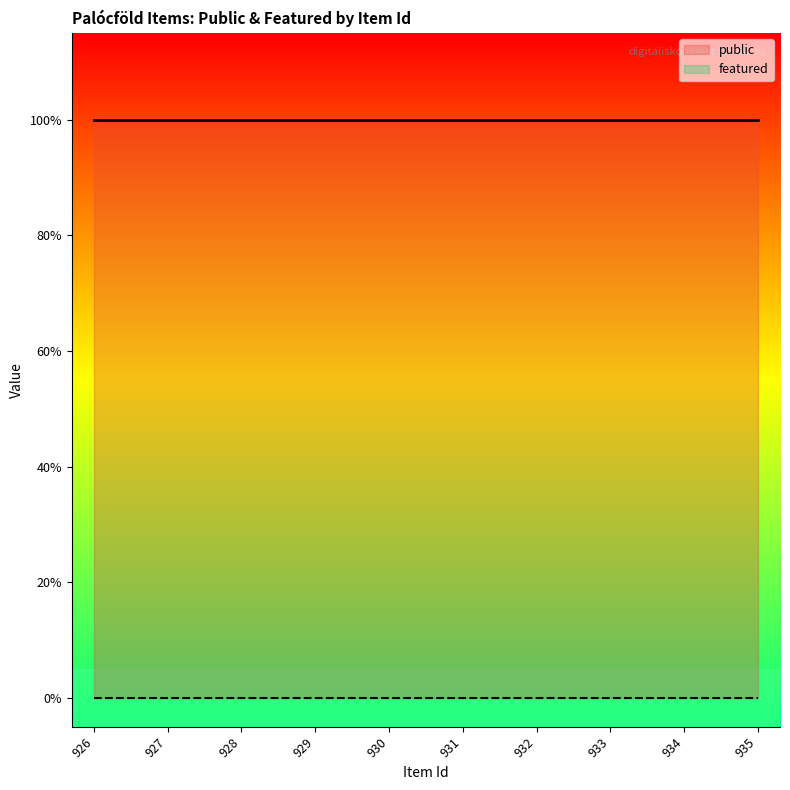

What is the value of the public point at the 5th from the left?

1